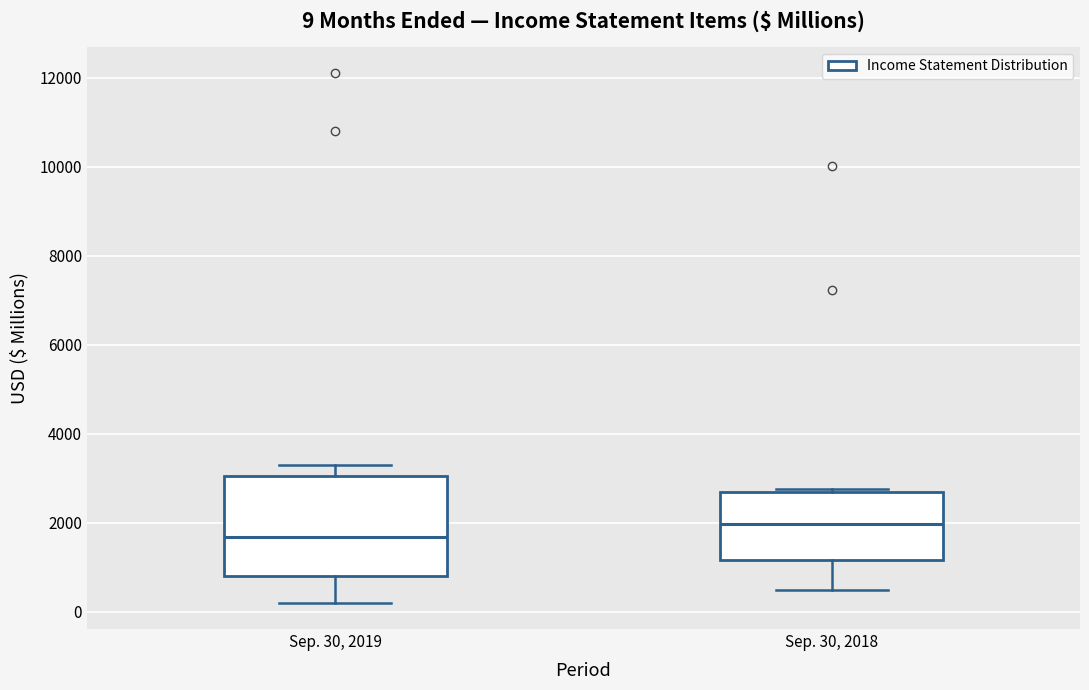

Which box is the tallest, from its lower edge to its upper edge?

Sep. 30, 2019